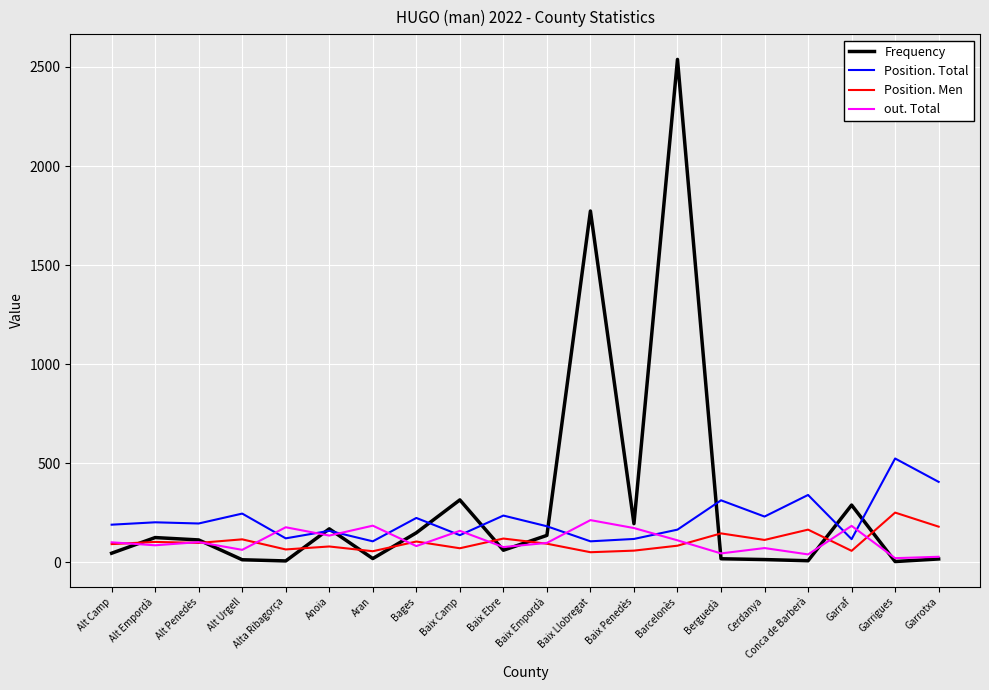

What is the difference between the maximum and second lowest values in the out. Total series?

185